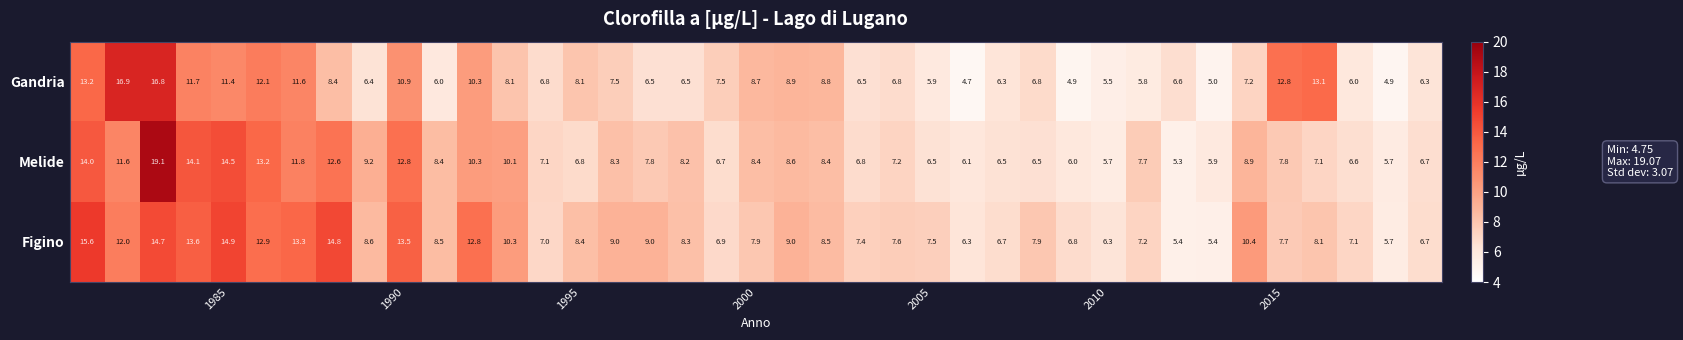

Rank the series by their average value, from highest to lowest.

Figino, Melide, Gandria